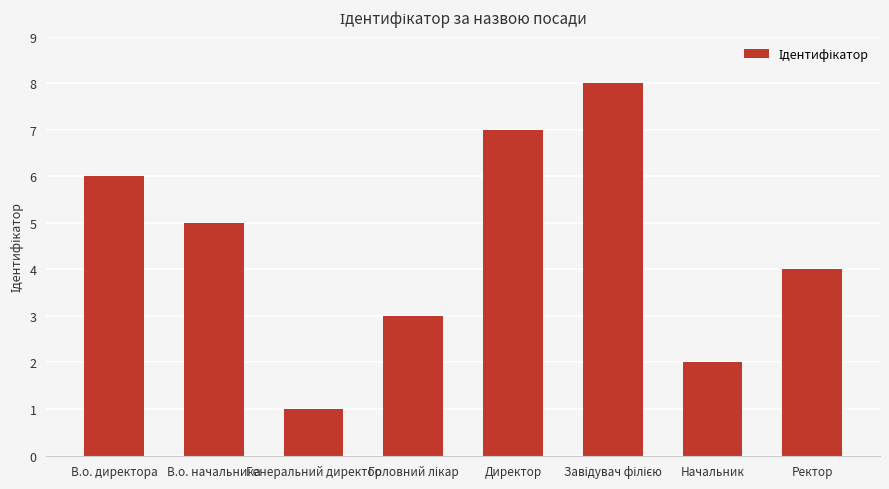

What is the difference between the second highest and minimum values?

6